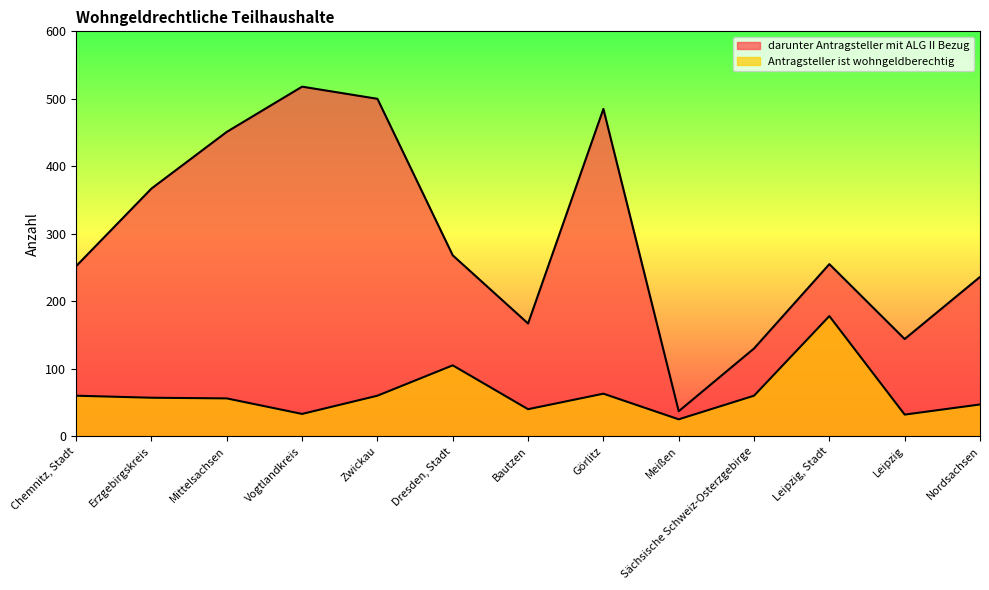

What is the label of the 7th point from the left?

Bautzen